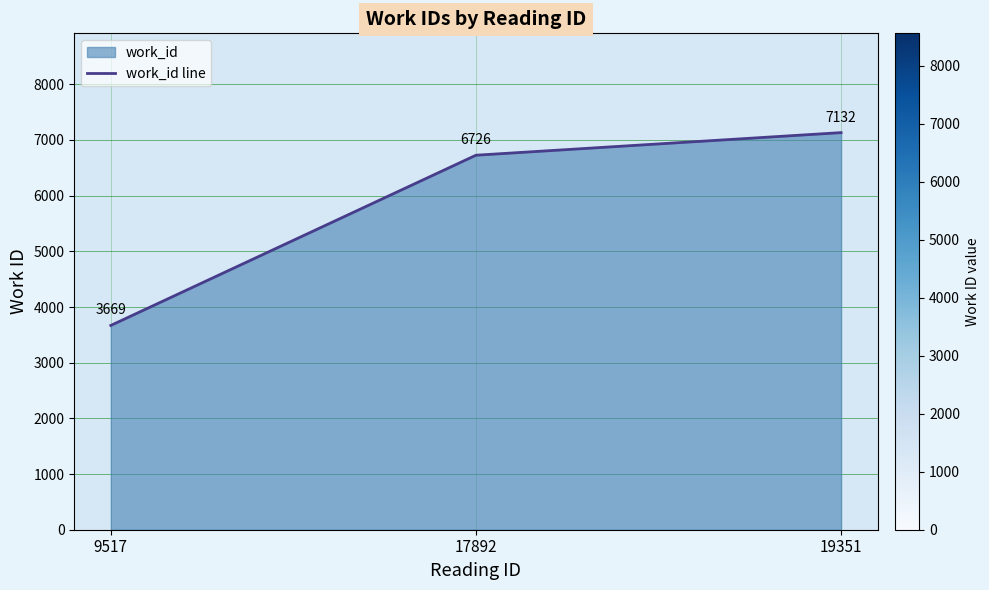

Reading left to right, list all the values displayed in this chart.

9517=3669	17892=6726	19351=7132